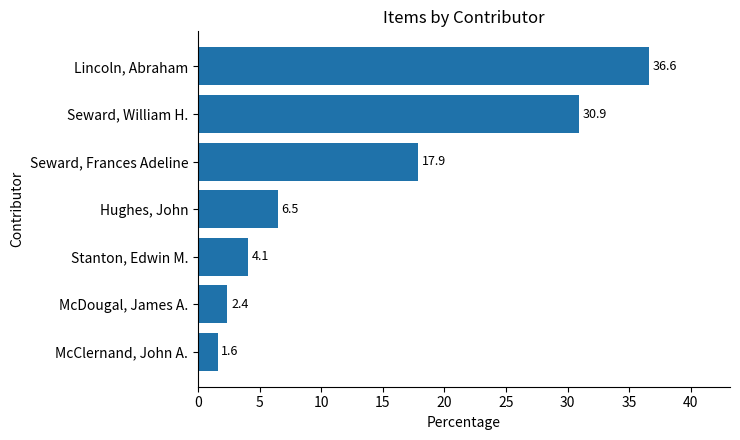

How many distinct data groups are displayed?

1